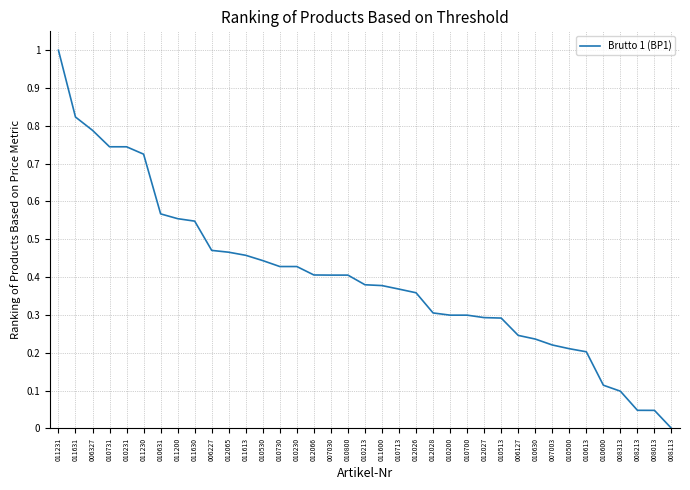

What position from the left is 008013?

36